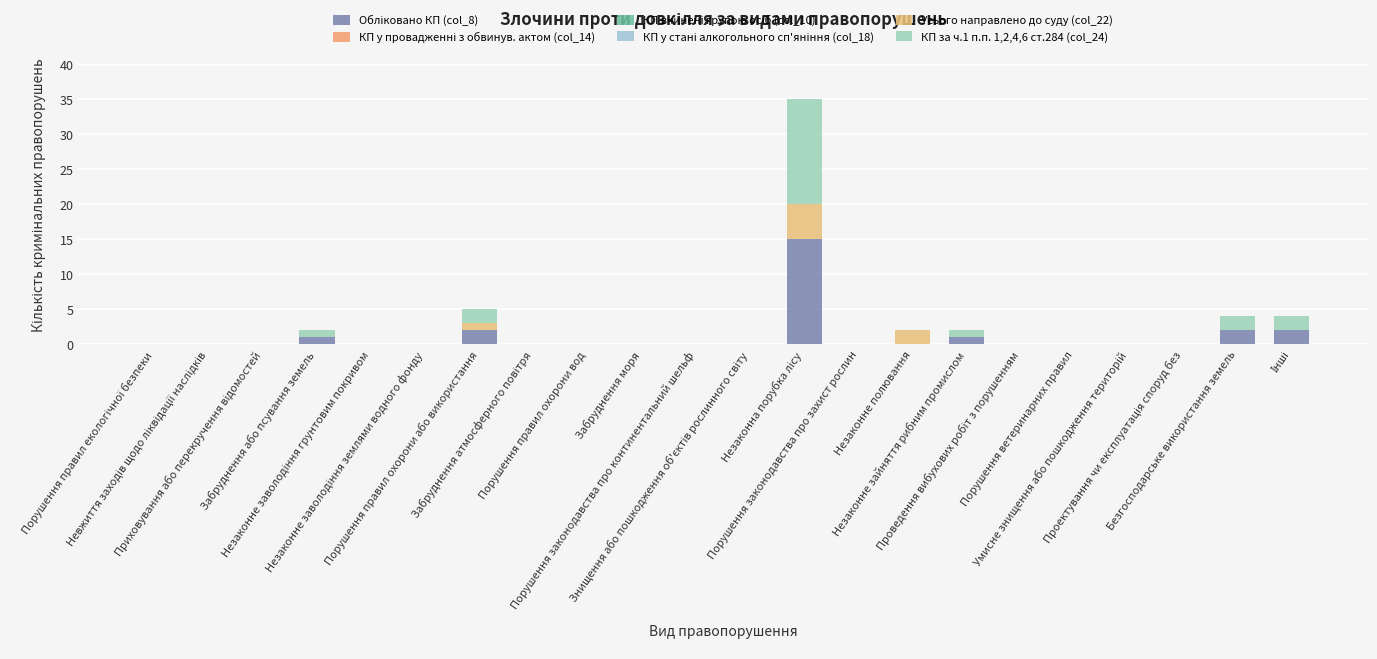

How many data points does each series have?

22